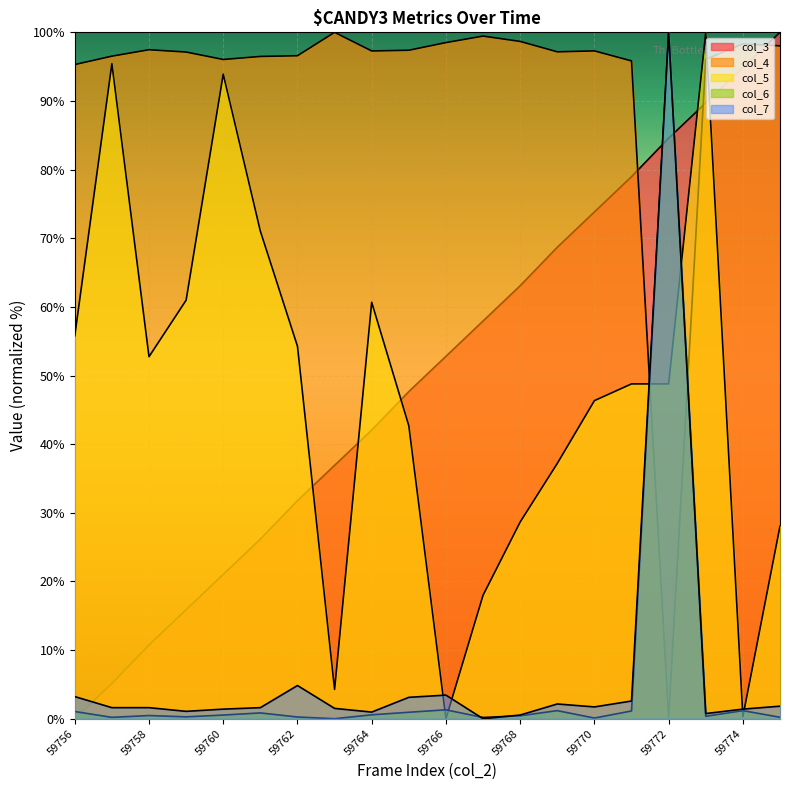

How many intersections are there between col_6 and col_4?

2